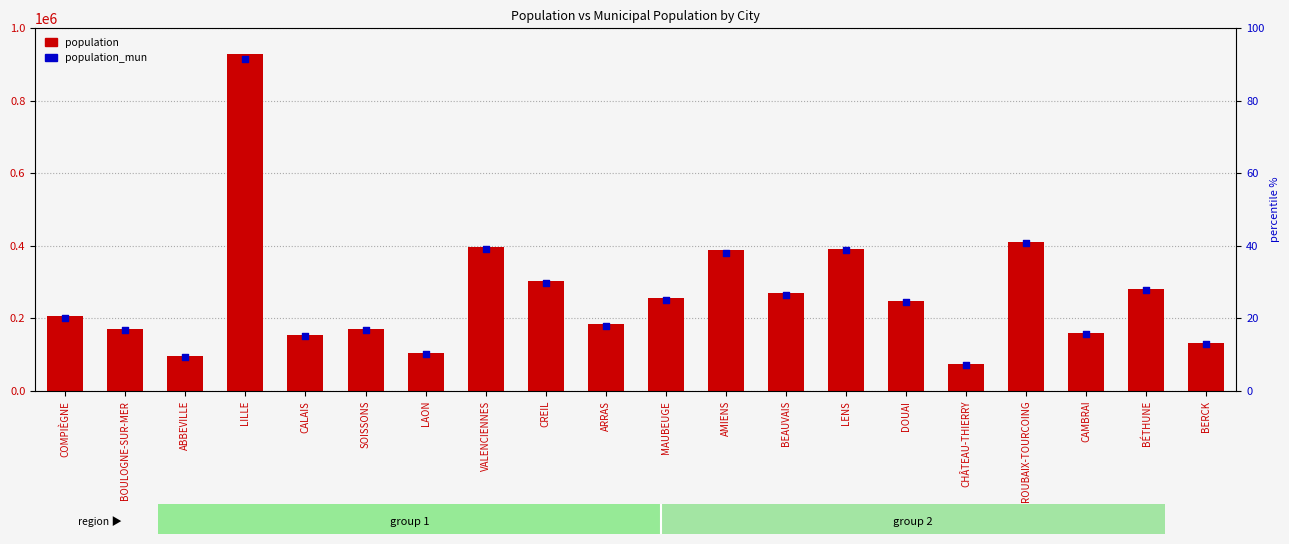

Which series has the largest Y range (max minus min)?

population